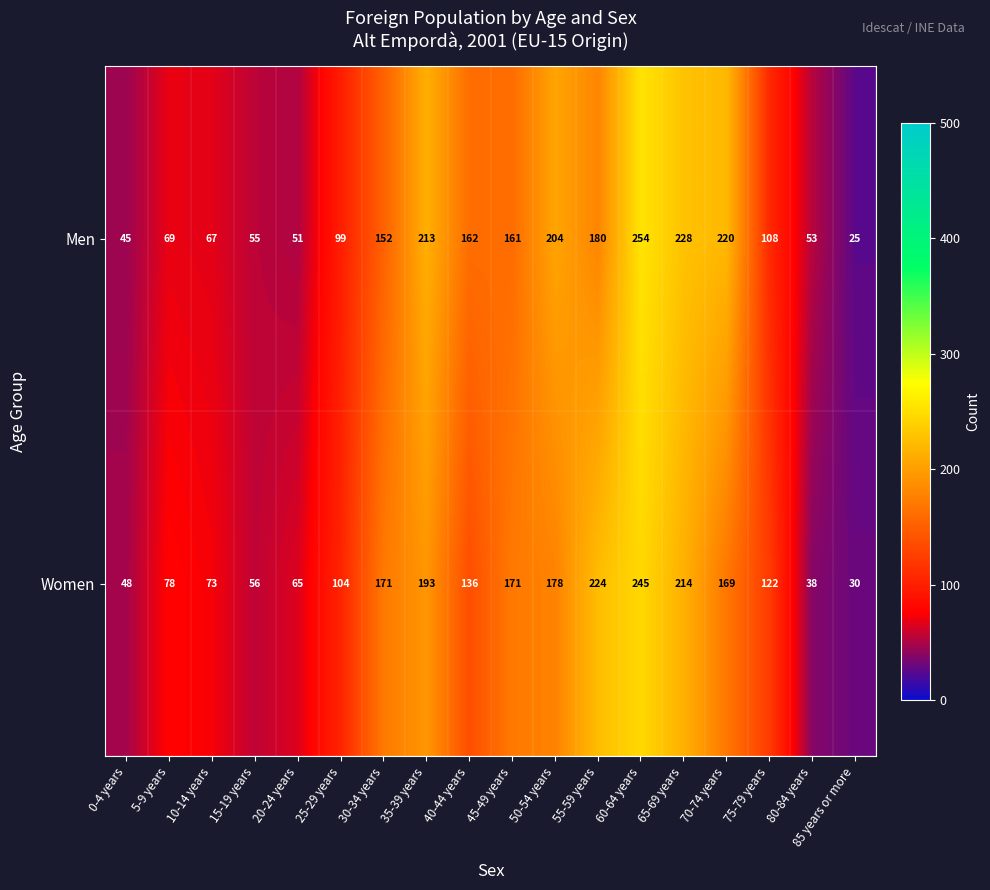

At which label is Men closest to 139?

30-34 years